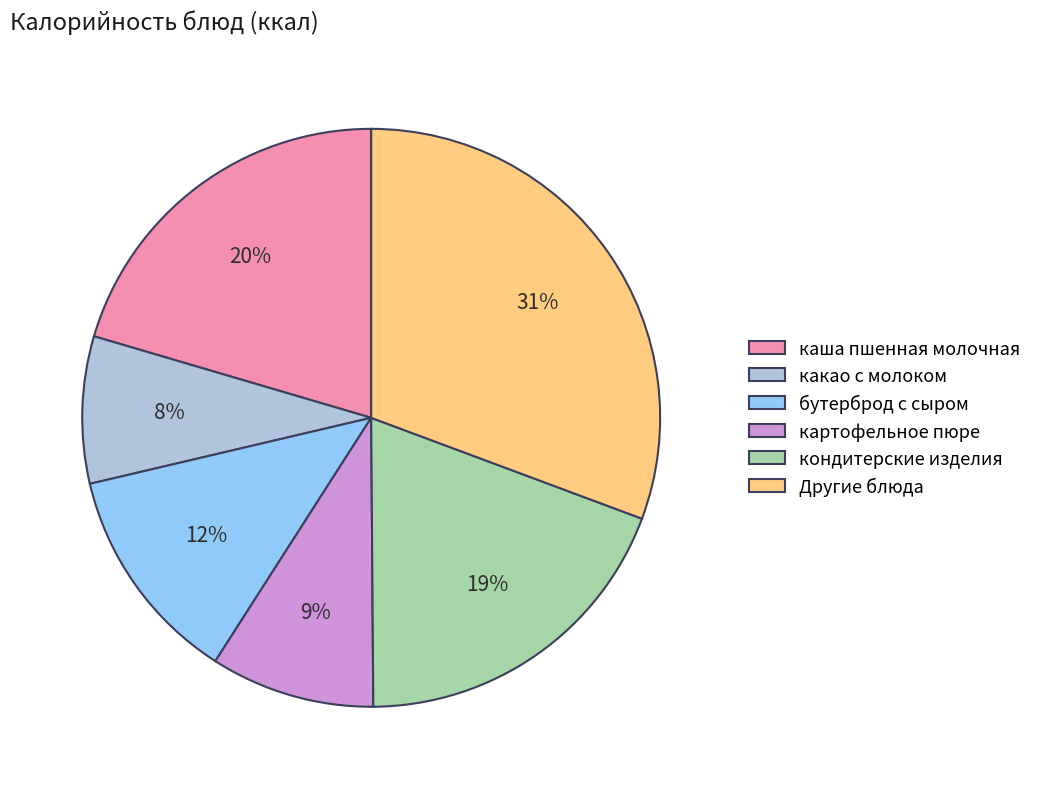

Do кондитерские изделия and картофельное пюре together represent more than half of the pie?

No